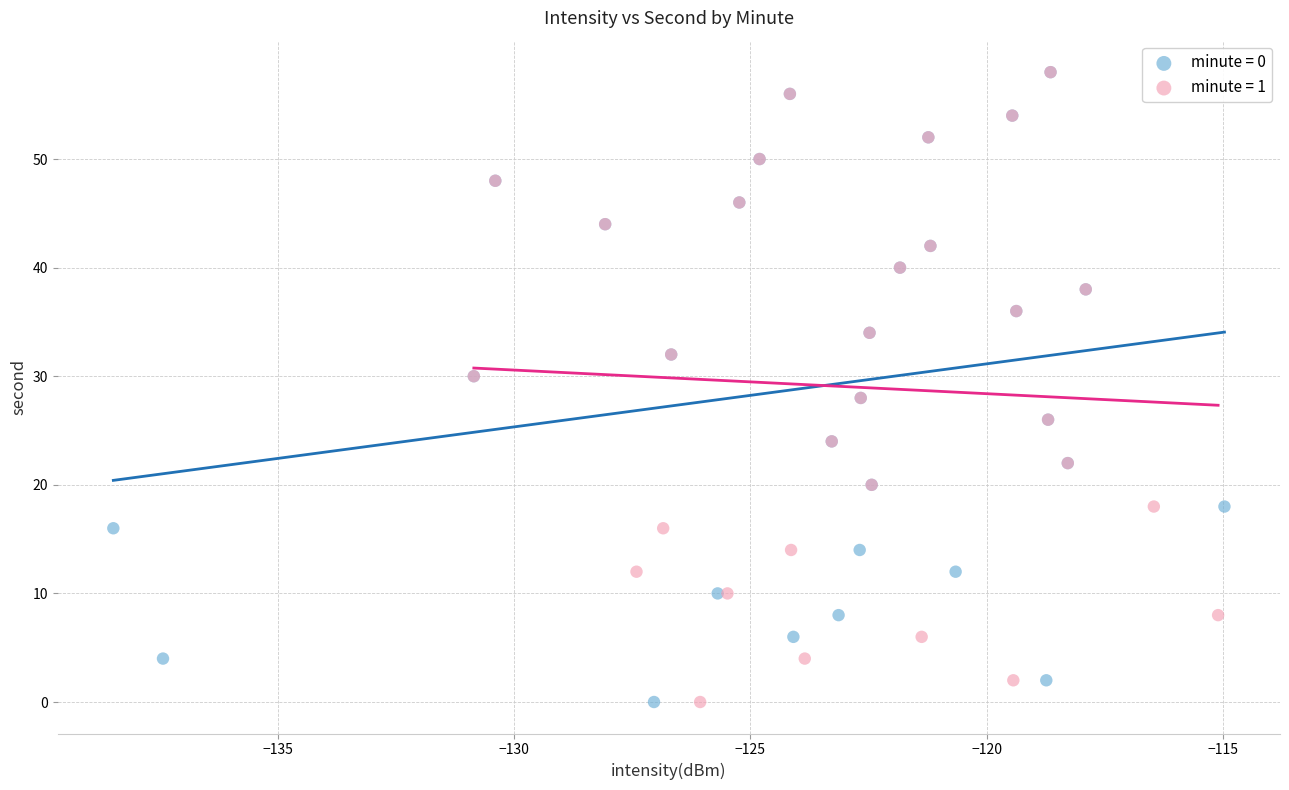

What are all the series names shown in the legend?

minute = 0, minute = 1